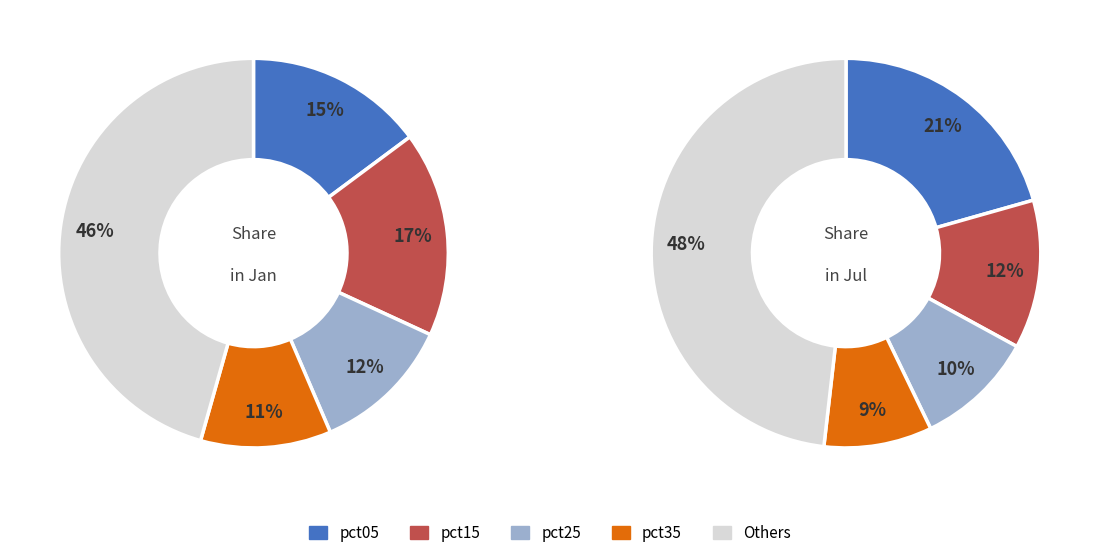

Is it true that 8 is 14% of the pie?

False